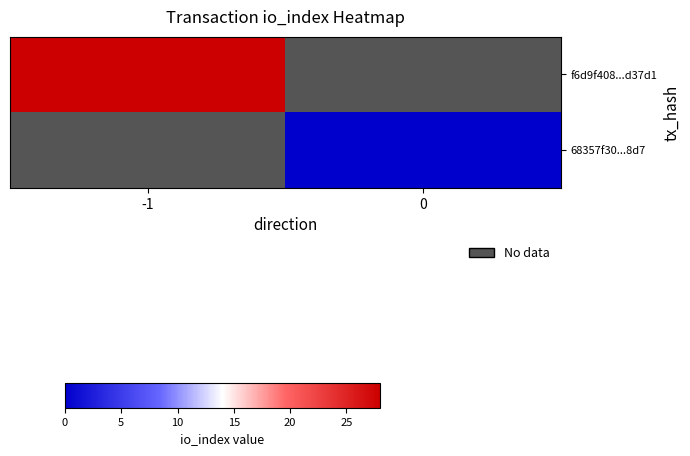

Rank the series at -1 from highest to lowest value.

f6d9f408...d37d1, 68357f30...8d7